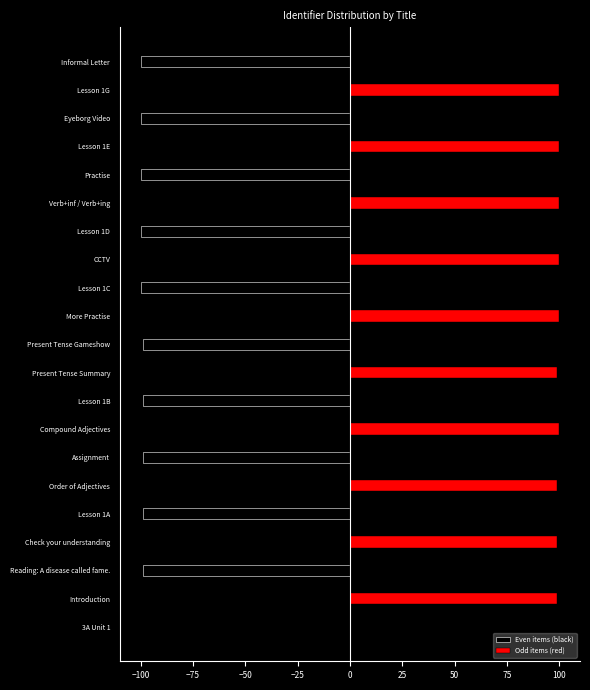

What is the approximate value of Even items (black) at Reading: A disease called fame.?

-98.9